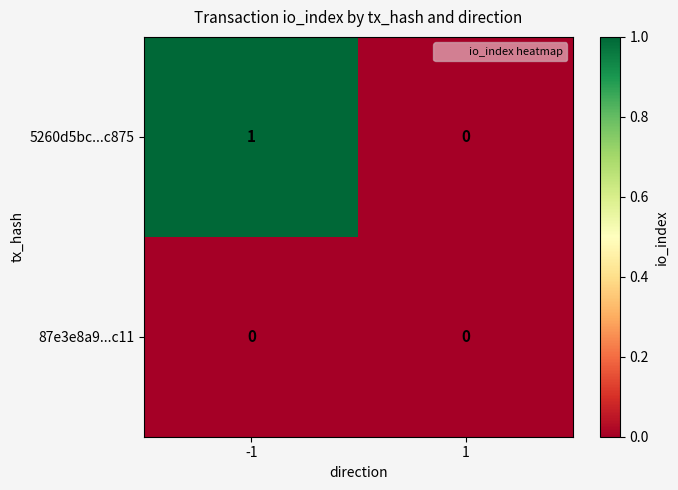

True or false: 5260d5bc...c875 has a value of 0 at 1.

True